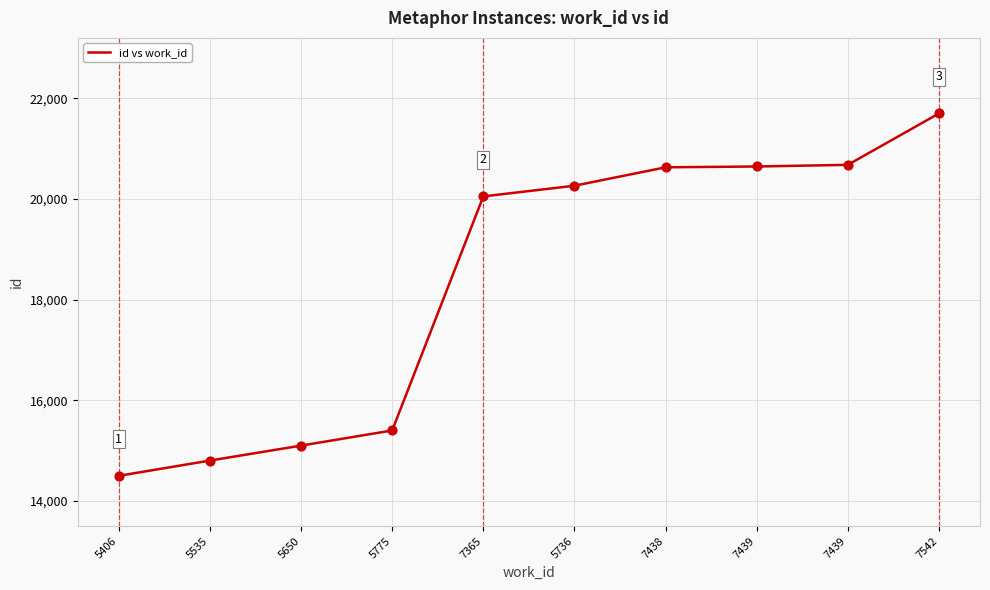

Which has a higher value, 5736 or 5650?

5736